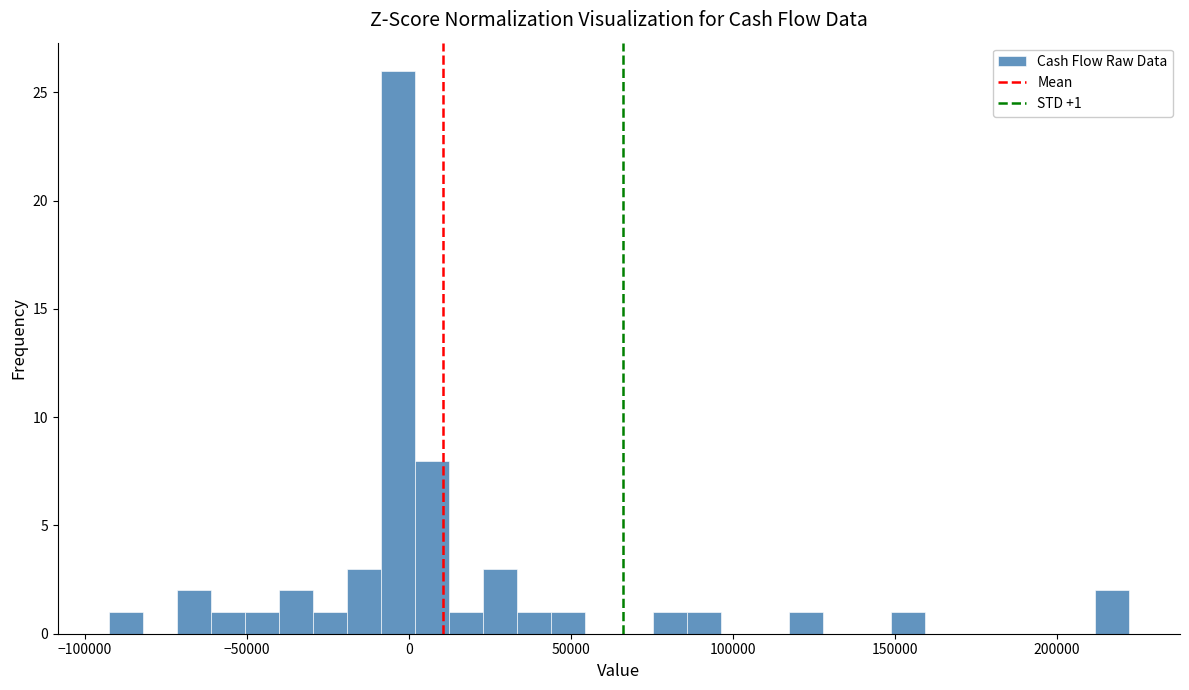

Read against the x-axis, roughly where is the centre of the tallest bar?

-5000